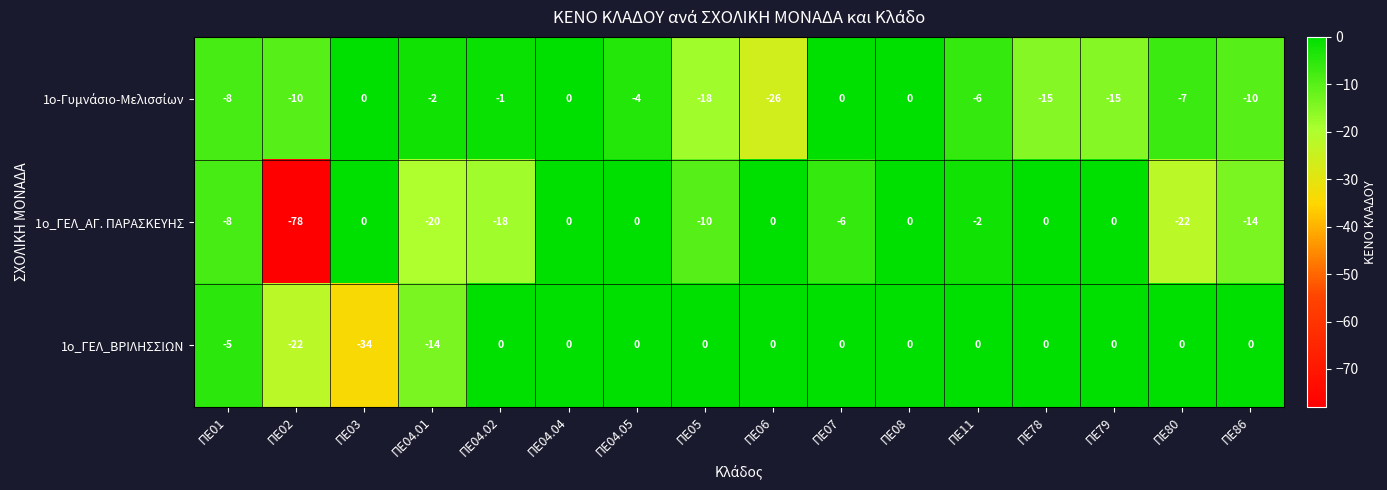

Which series has the largest total across all categories?

1ο_ΓΕΛ_ΒΡΙΛΗΣΣΙΩΝ